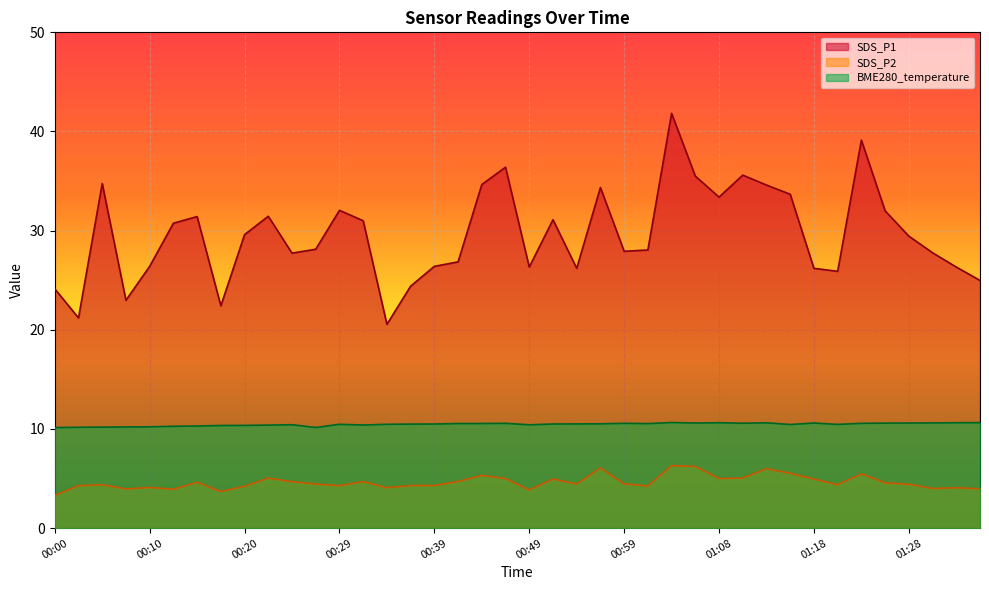

What is the difference between the highest and lowest values at 00:25?

23.1